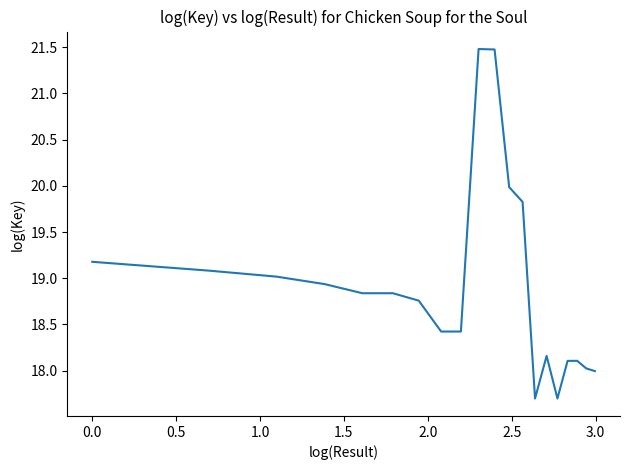

What is the smallest value displayed?

17.7